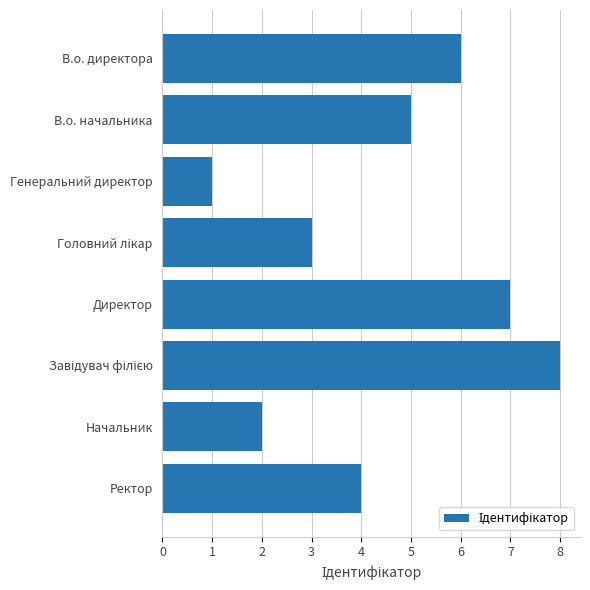

The chart shows a value of 3 at Директор. True or false?

False